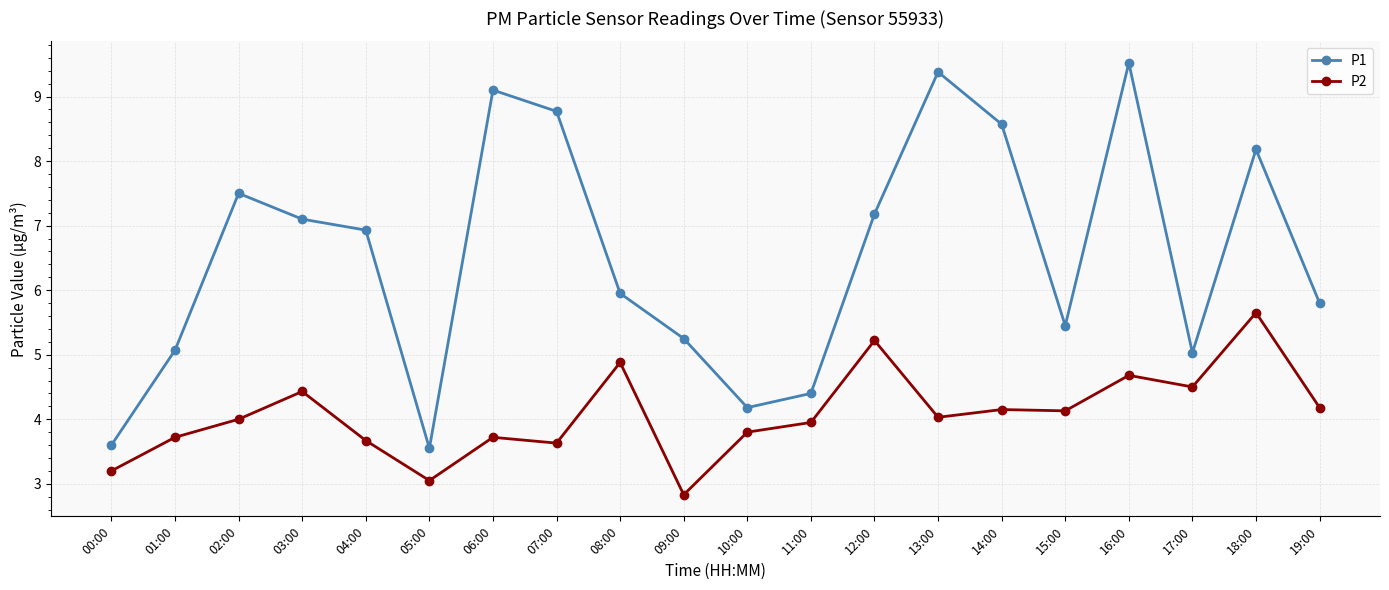

What is the sum of all P1 values?

130.5